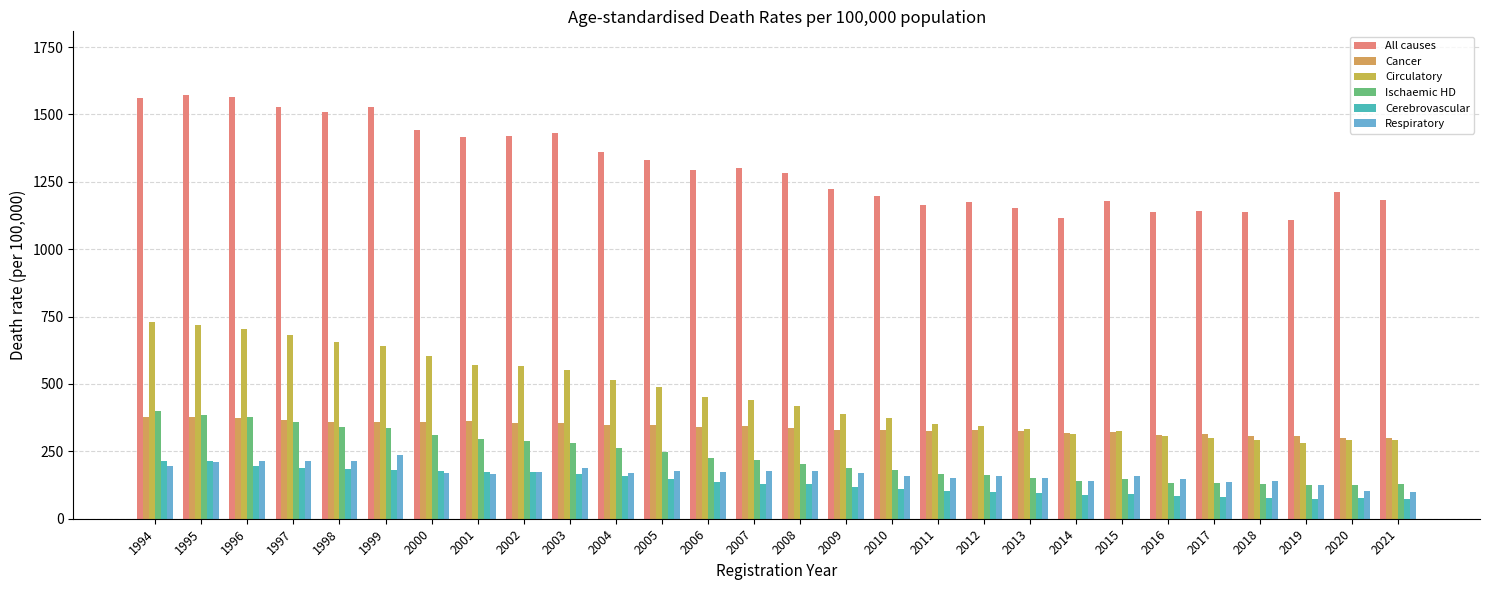

What is the value of the Circulatory bar at the 12th from the left?

489.3